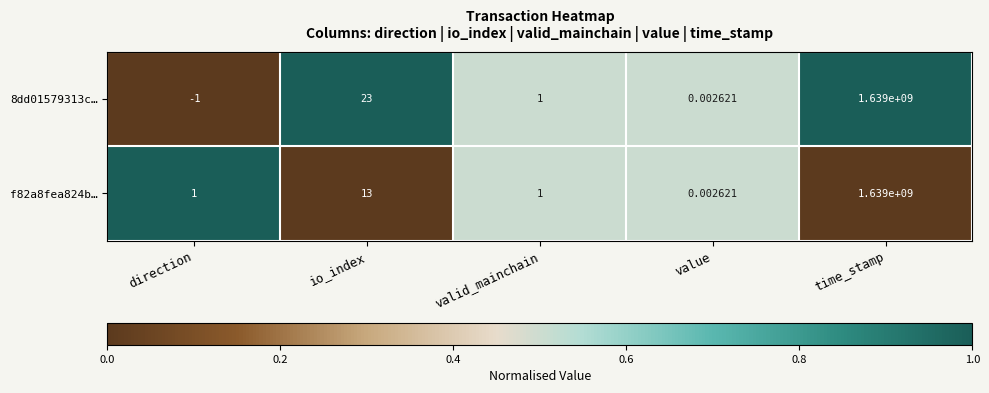

At how many categories does at least one series exceed 0?

5